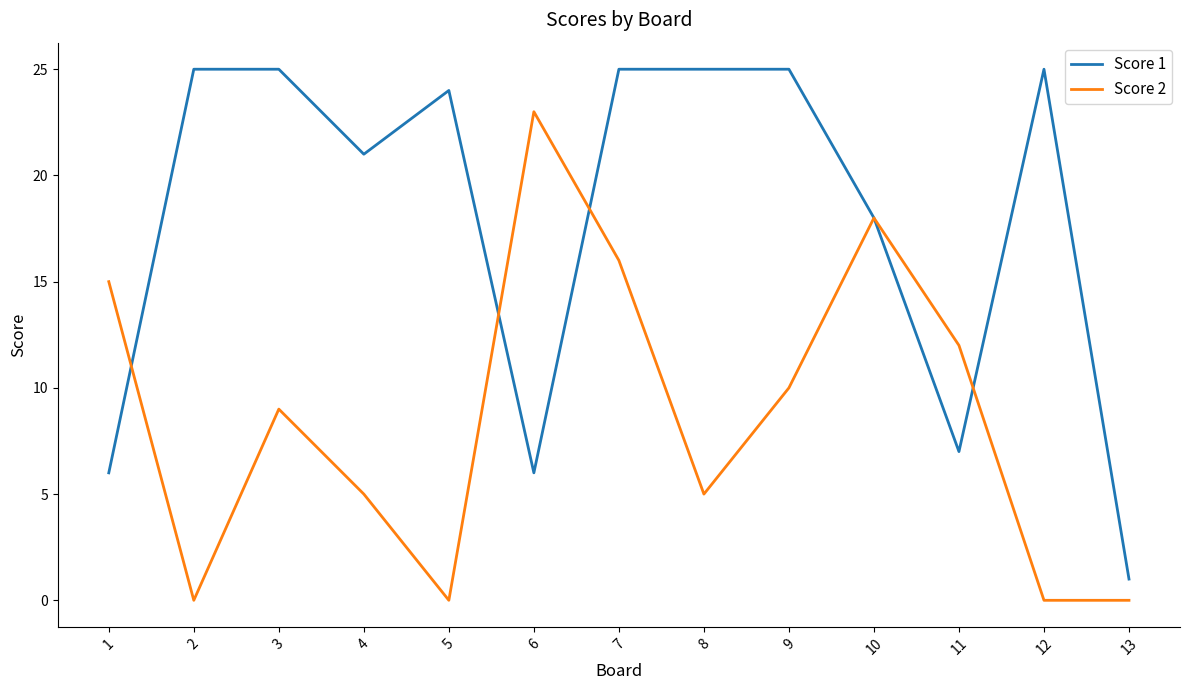

Between 4 and 9, which series saw the biggest shift?

Score 2